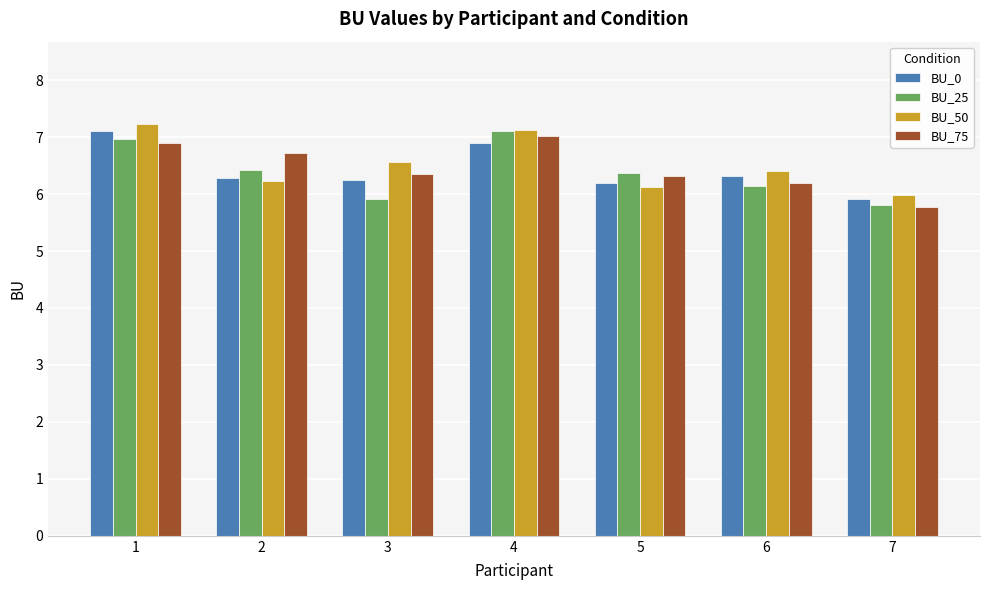

The BU_25 series shows 5.9 at 3. True or false?

True